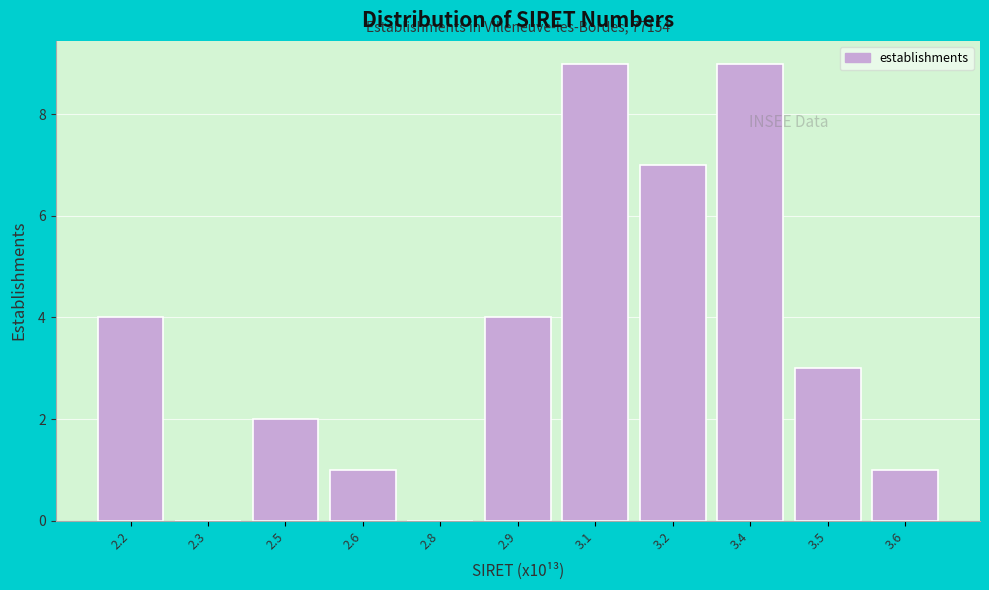

Reading left to right, list all the values displayed in this chart.

2.2=4	2.3=0	2.5=2	2.6=1	2.8=0	2.9=4	3.1=9	3.2=7	3.4=9	3.5=3	3.6=1